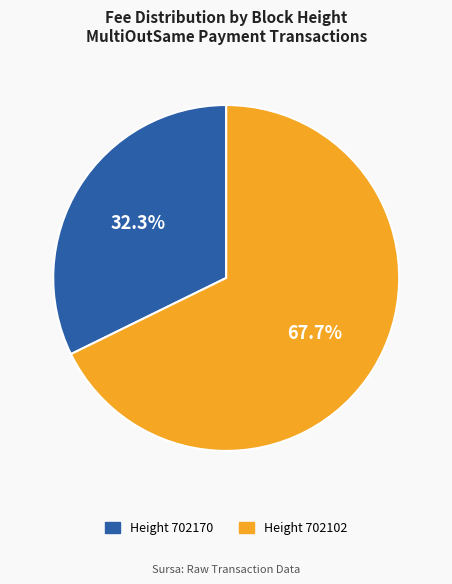

Which slice is the largest?

Height 702102